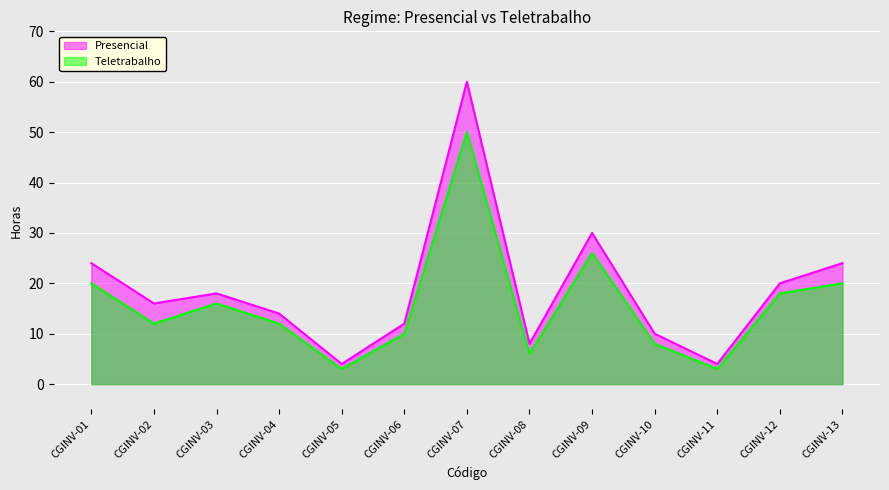

True or false: Presencial and Teletrabalho intersect in this chart.

False